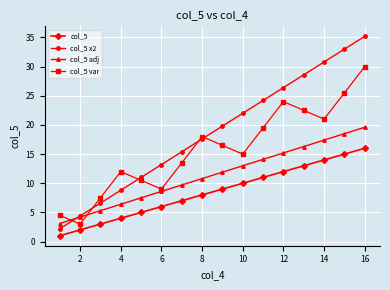

At how many categories does at least one series exceed 28?

4